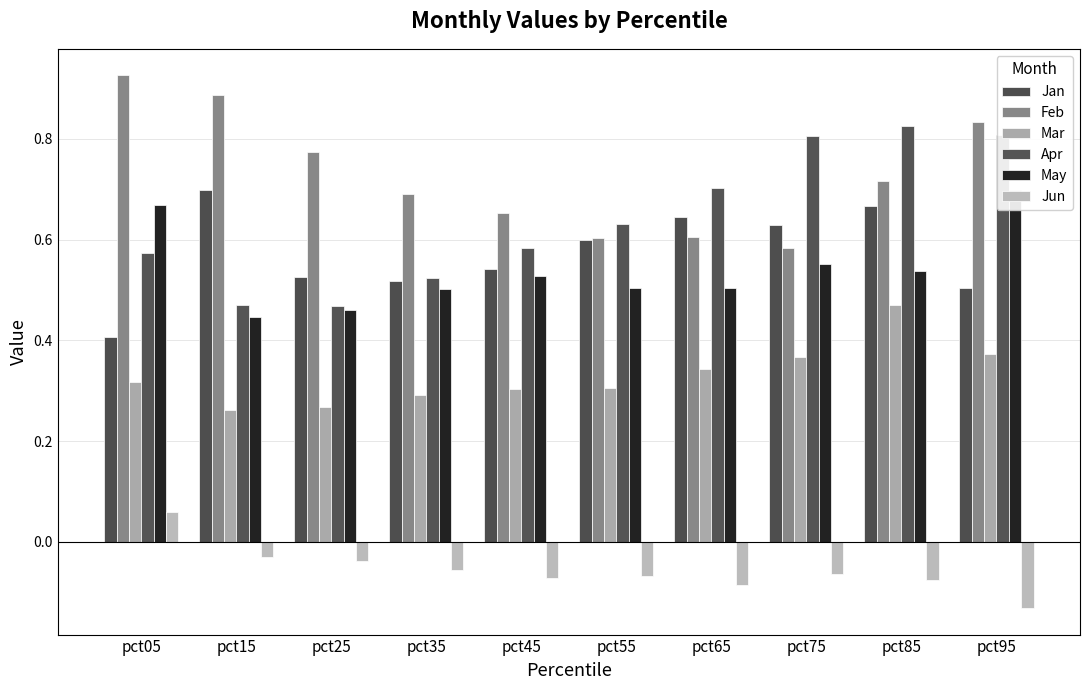

The value of Feb at pct35 is 0.5. True or false?

False